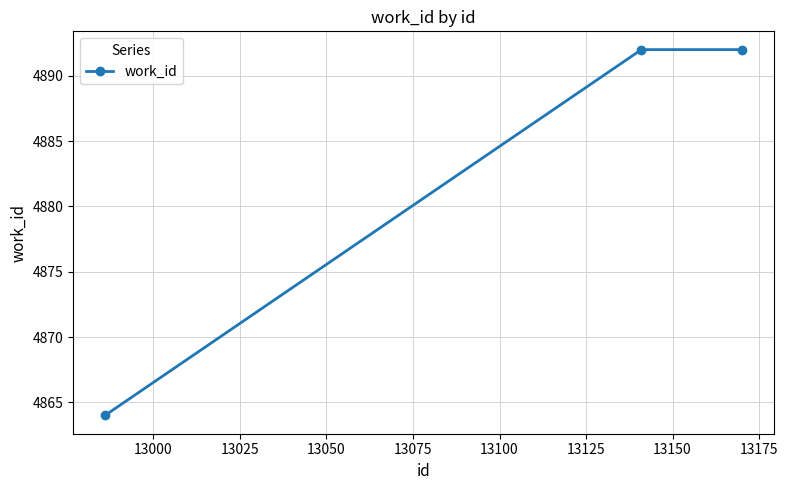

What is the greatest value displayed?

4892